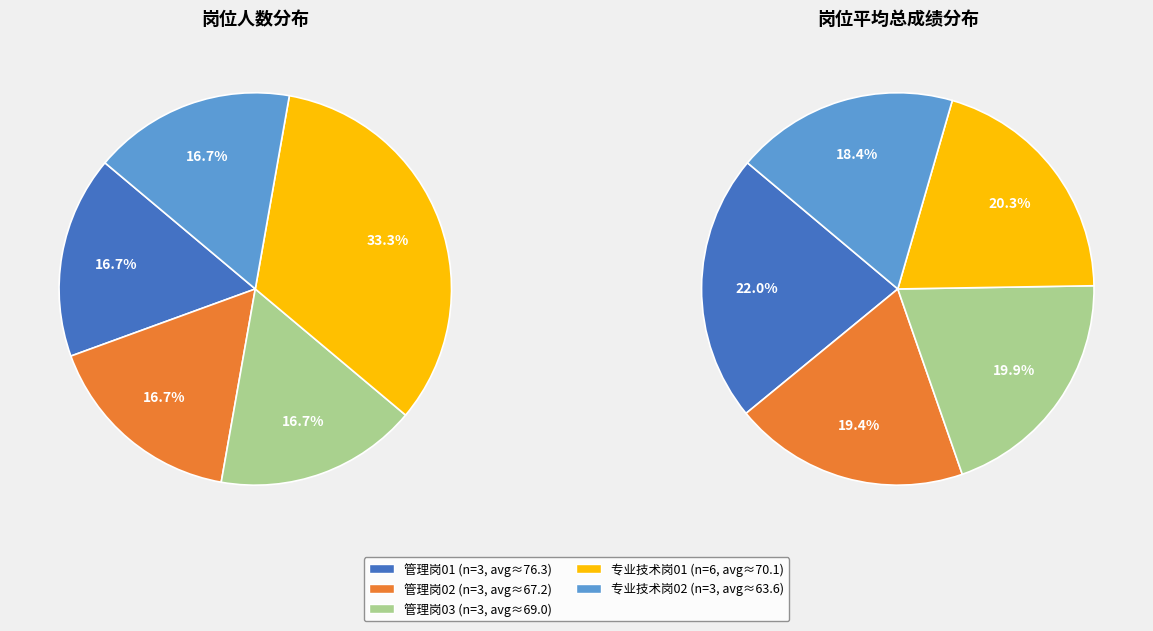

To the nearest percent, what is the difference between the largest and smallest slice percentages?

17%